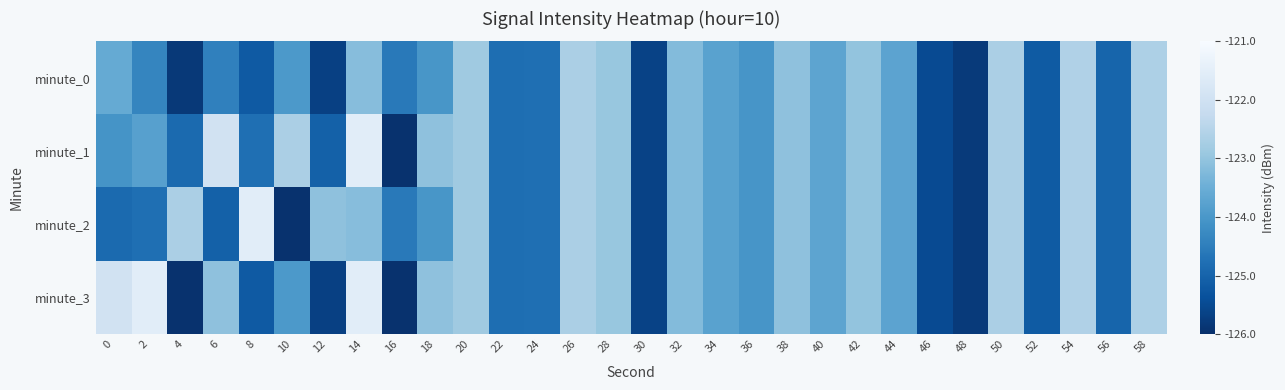

Reading right to left, what are all the values shown in this chart?

minute_0: 58=-122.6	56=-125.0	54=-122.6	52=-125.2	50=-122.7	48=-125.8	46=-125.5	44=-123.7	42=-123.0	40=-123.7	38=-123.1	36=-124.0	34=-123.8	32=-123.2	30=-125.6	28=-122.9	26=-122.7	24=-124.8	22=-124.8	20=-122.8	18=-124.0	16=-124.6	14=-123.2	12=-125.7	10=-124.0	8=-125.2	6=-124.4	4=-125.8	2=-124.3	0=-123.6
minute_1: 58=-122.6	56=-125.0	54=-122.6	52=-125.2	50=-122.7	48=-125.8	46=-125.5	44=-123.7	42=-123.0	40=-123.7	38=-123.1	36=-124.0	34=-123.8	32=-123.2	30=-125.6	28=-122.9	26=-122.7	24=-124.8	22=-124.8	20=-122.8	18=-123.1	16=-125.9	14=-121.5	12=-125.0	10=-122.7	8=-124.8	6=-122.0	4=-124.9	2=-123.8	0=-124.1
minute_2: 58=-122.6	56=-125.0	54=-122.6	52=-125.2	50=-122.7	48=-125.8	46=-125.5	44=-123.7	42=-123.0	40=-123.7	38=-123.1	36=-124.0	34=-123.8	32=-123.2	30=-125.6	28=-122.9	26=-122.7	24=-124.8	22=-124.8	20=-122.8	18=-124.0	16=-124.6	14=-123.2	12=-123.1	10=-125.9	8=-121.5	6=-125.0	4=-122.7	2=-124.8	0=-124.9
minute_3: 58=-122.6	56=-125.0	54=-122.6	52=-125.2	50=-122.7	48=-125.8	46=-125.5	44=-123.7	42=-123.0	40=-123.7	38=-123.1	36=-124.0	34=-123.8	32=-123.2	30=-125.6	28=-122.9	26=-122.7	24=-124.8	22=-124.8	20=-122.8	18=-123.1	16=-125.9	14=-121.5	12=-125.7	10=-124.0	8=-125.2	6=-123.1	4=-125.9	2=-121.5	0=-122.0